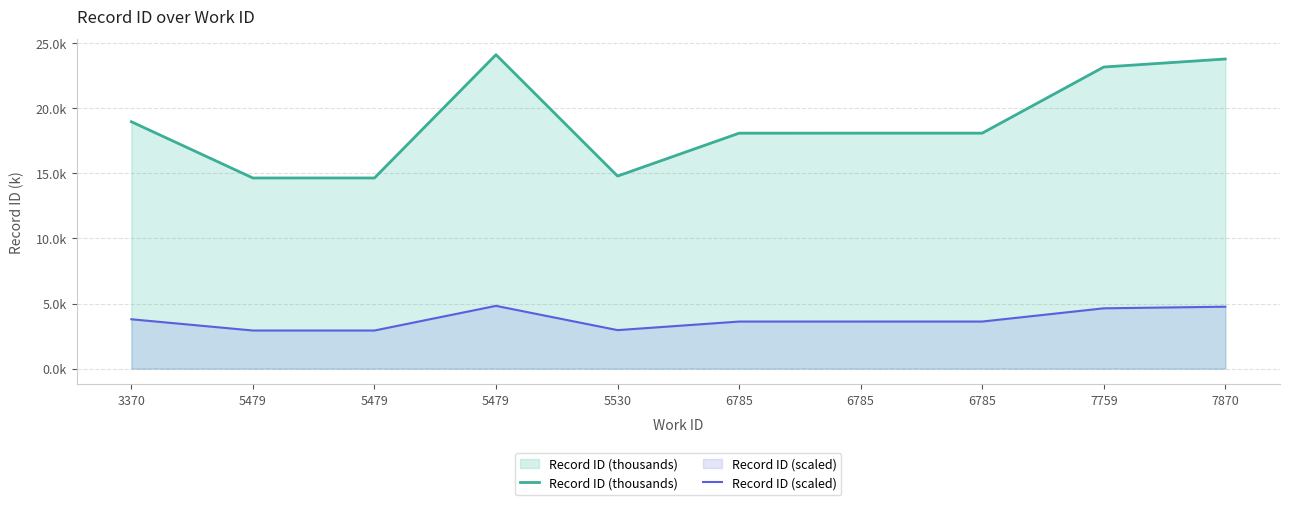

At which label is Record ID (scaled) closest to 3?

5530